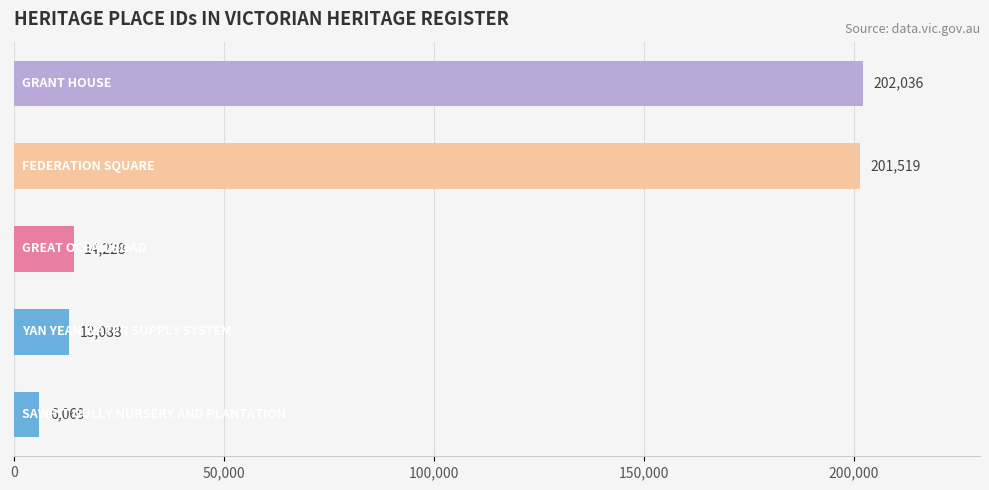

What is the smallest value displayed?

6069